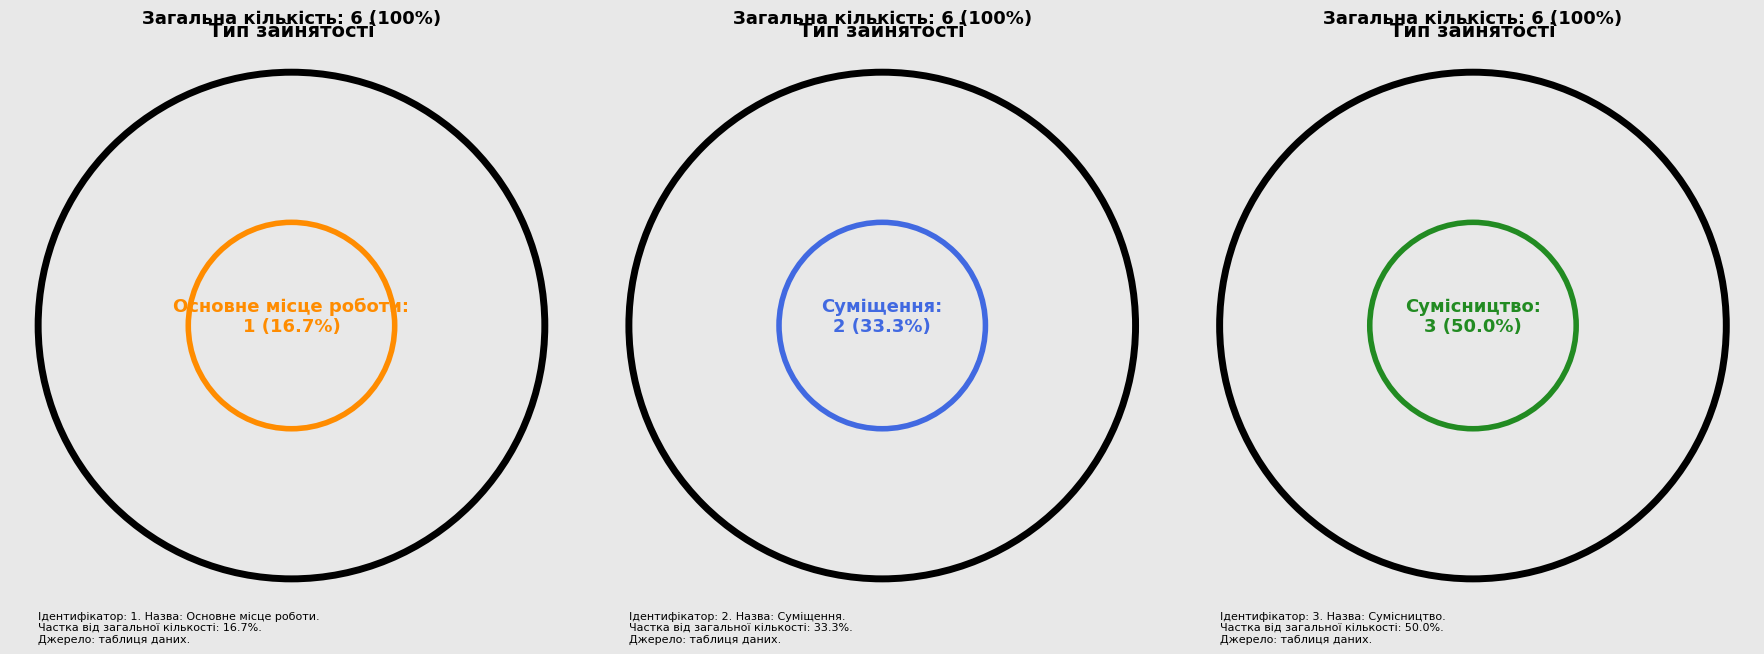

To the nearest percent, what portion does Сумісництво represent?

50%